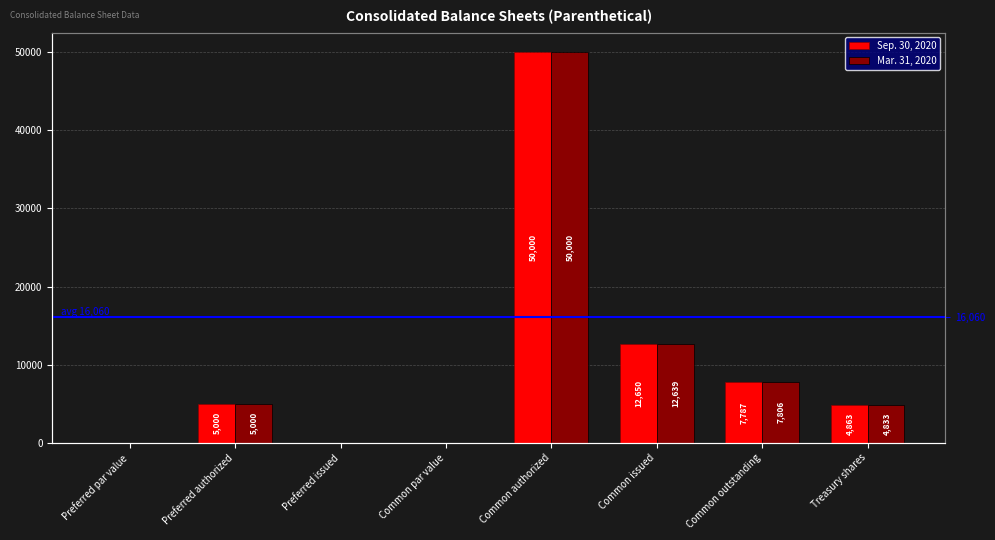

How many groups of bars are there?

8